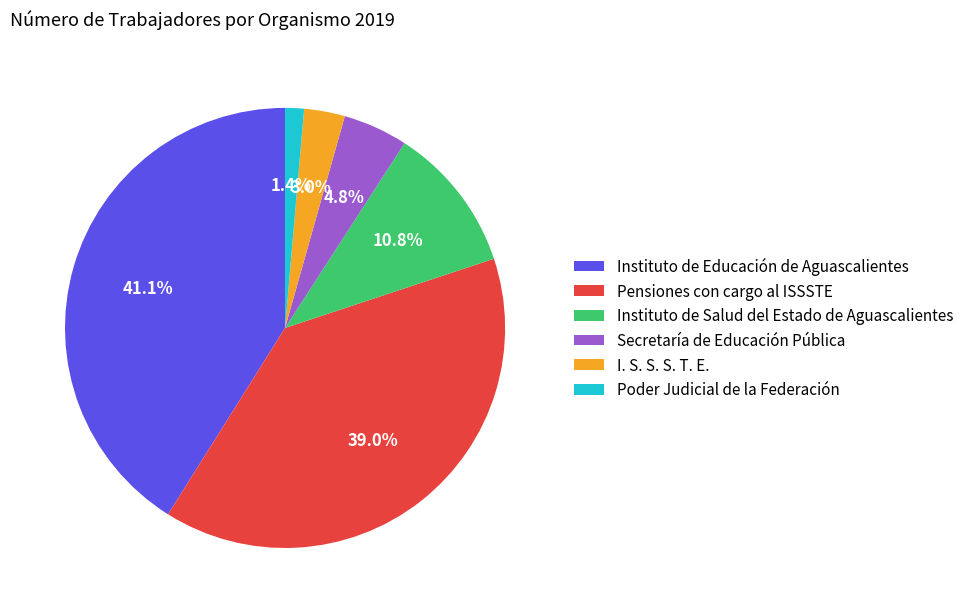

To the nearest percent, what portion does Pensiones con cargo al ISSSTE represent?

39%